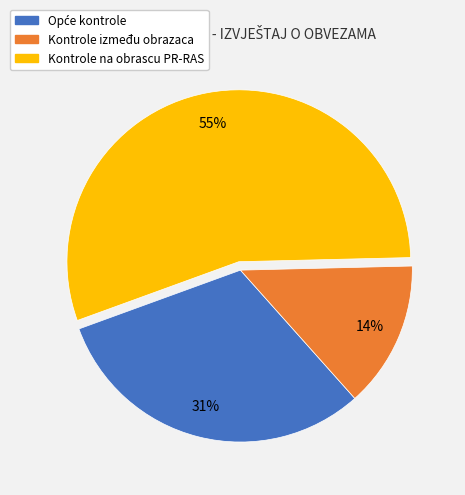

The Kontrole između obrazaca slice represents 14% of the pie. True or false?

True